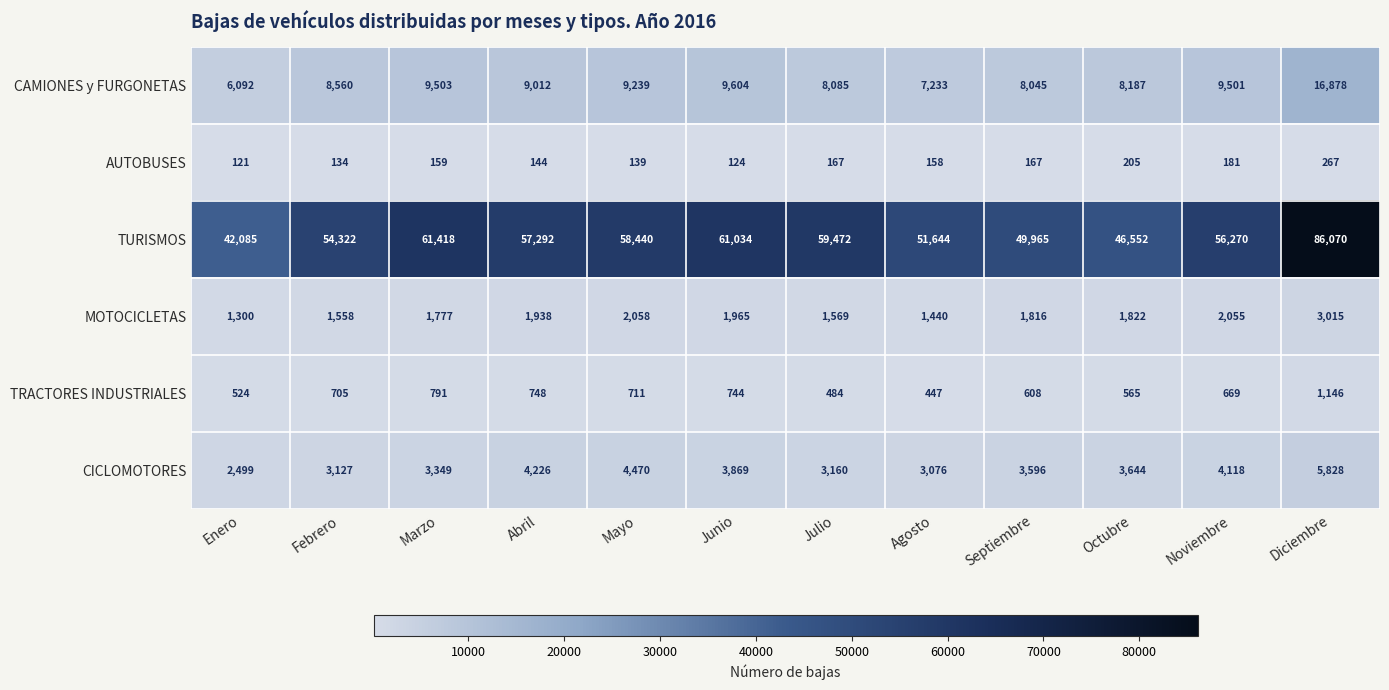

Read the TRACTORES INDUSTRIALES value at Mayo, to the nearest 10.

710